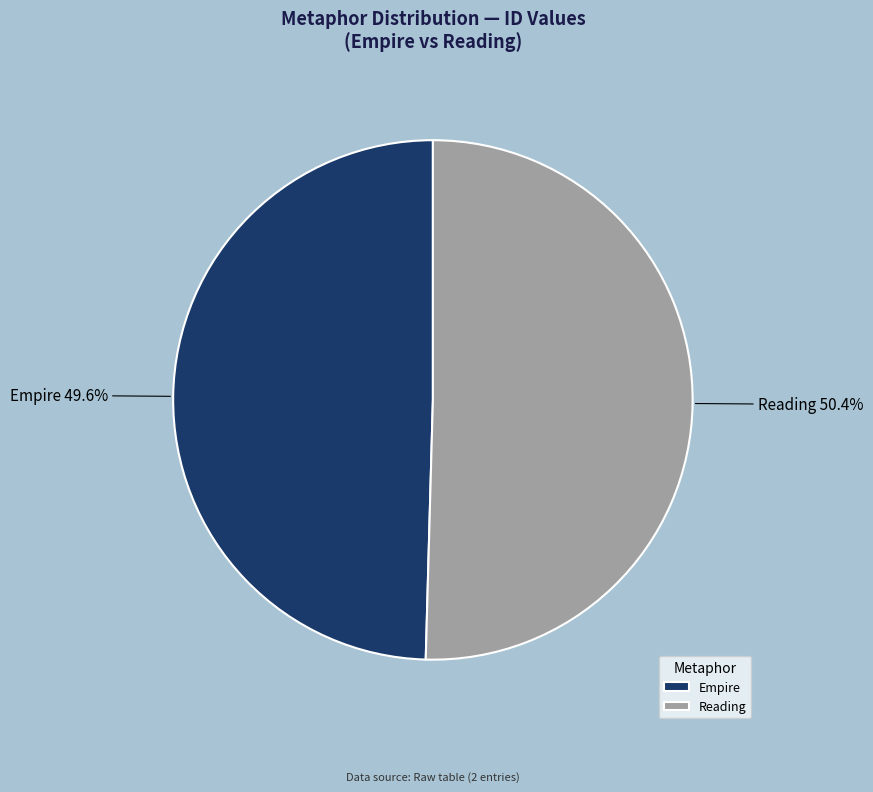

Approximately how many times larger is the value at Reading compared to Empire?

1.0